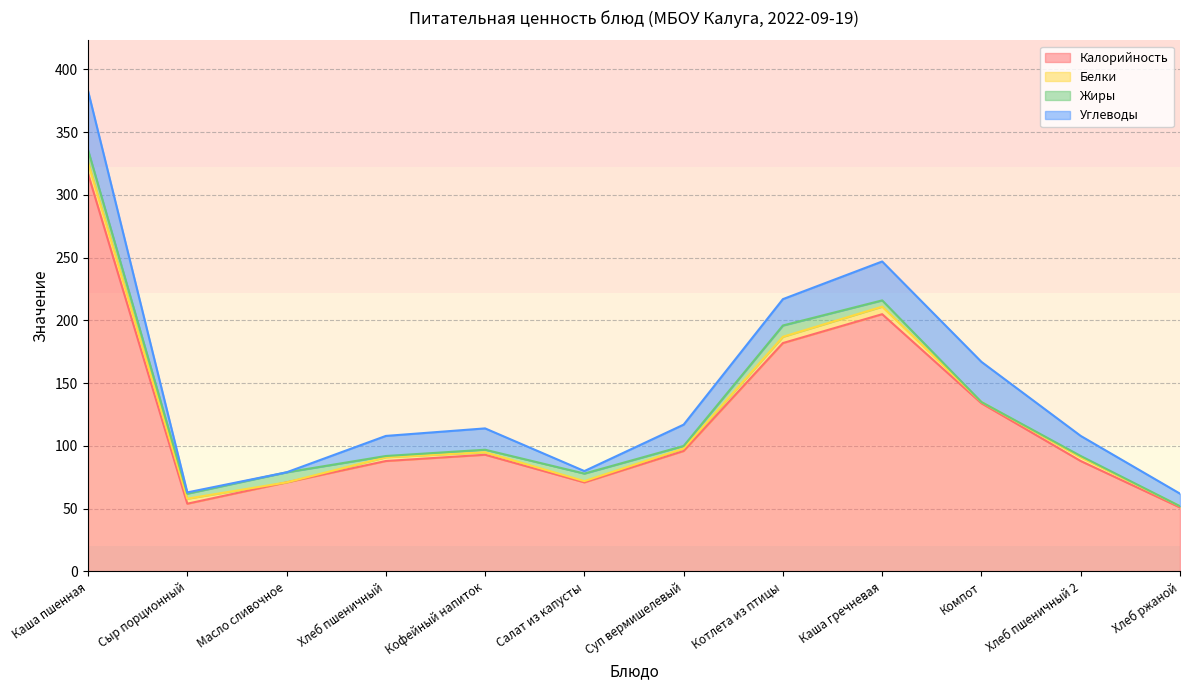

How many times do Жиры and Углеводы cross each other?

4